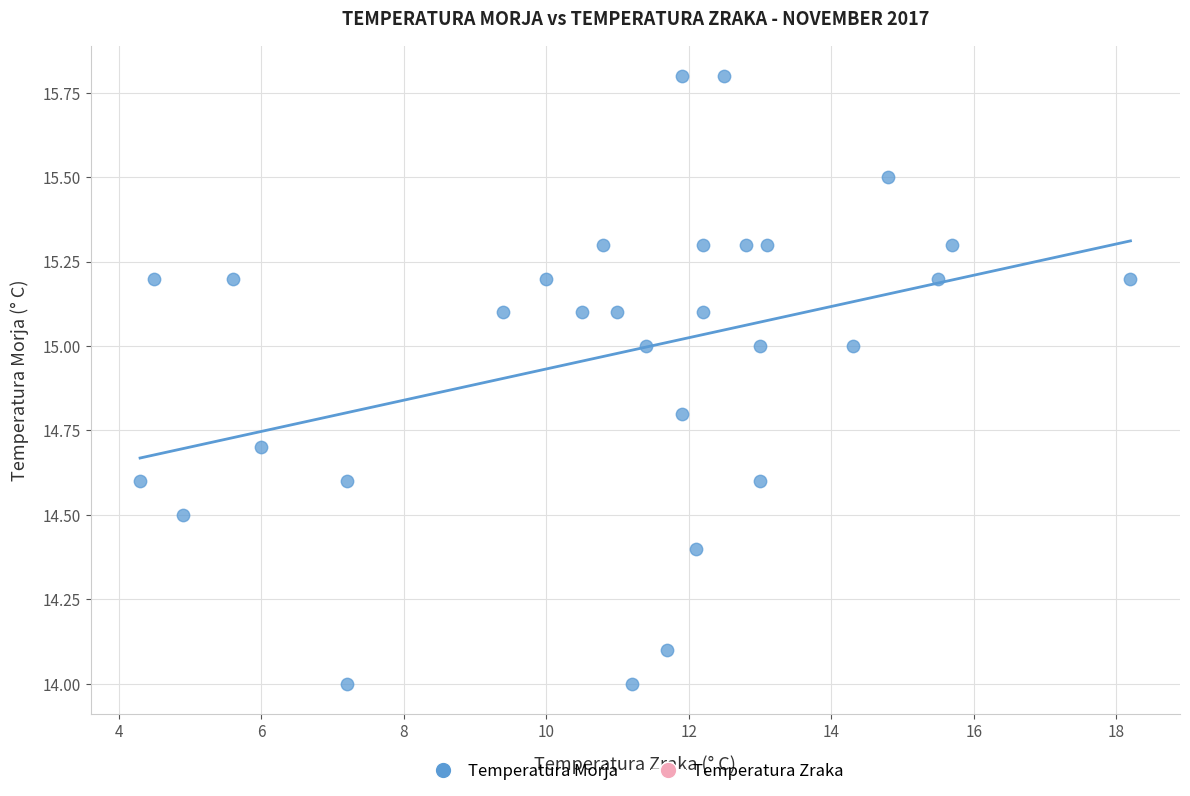

What is the range of Y values (max minus min)?

1.8